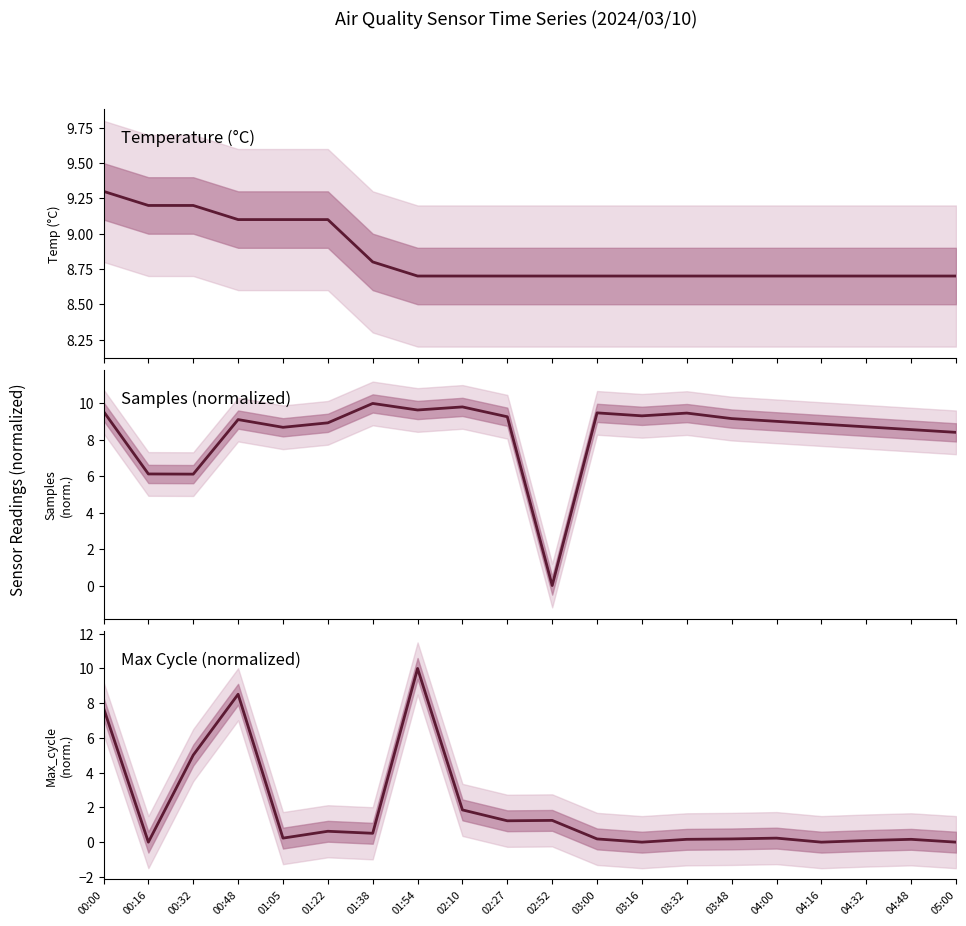

What is the spread (max minus min) of values at 04:16?

8.9